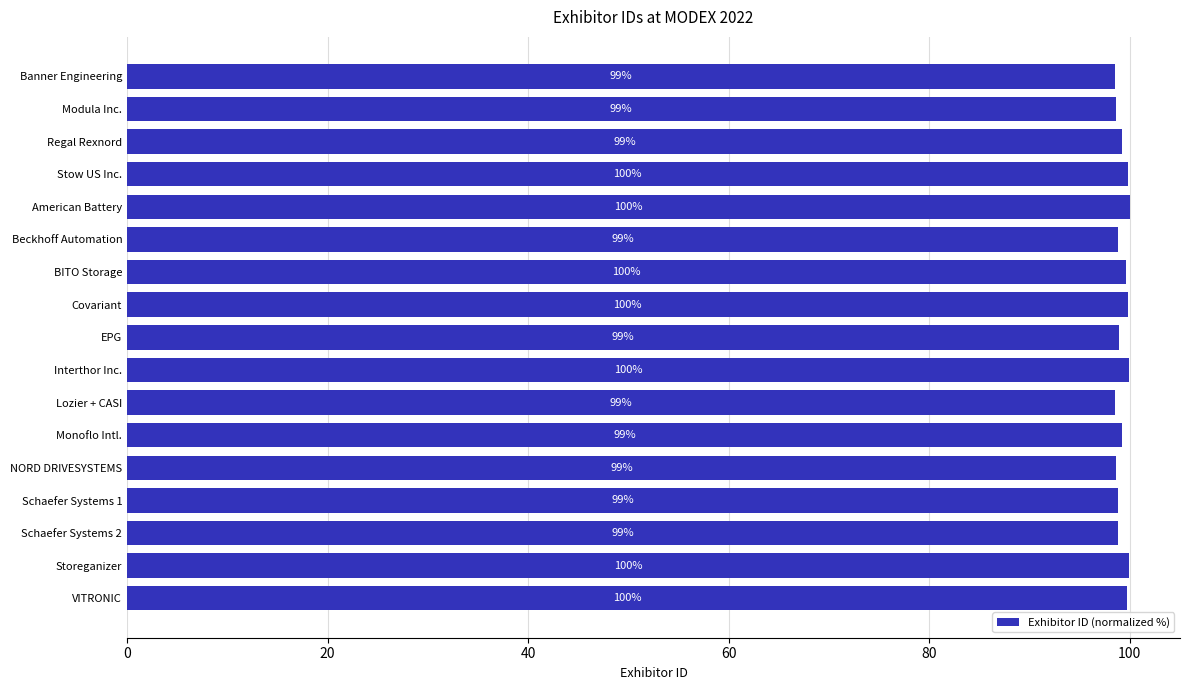

What is the difference between the maximum and minimum values?

1.5